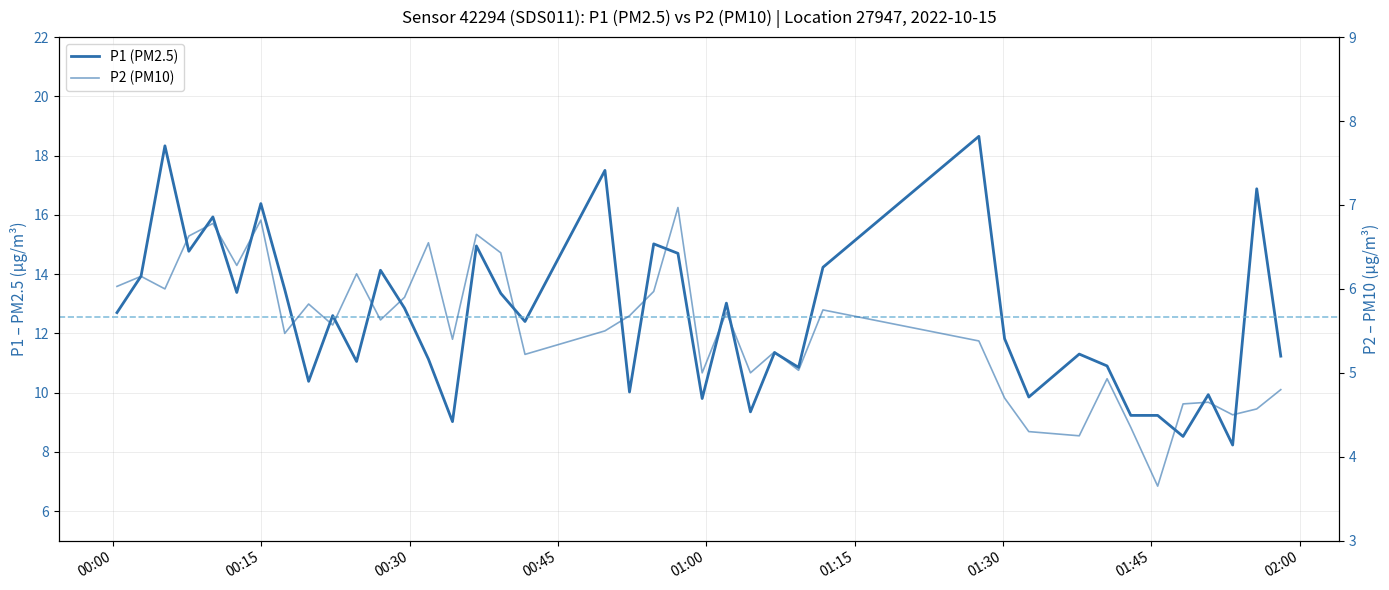

True or false: P2 (PM10) and P1 (PM2.5) cross at least once.

False